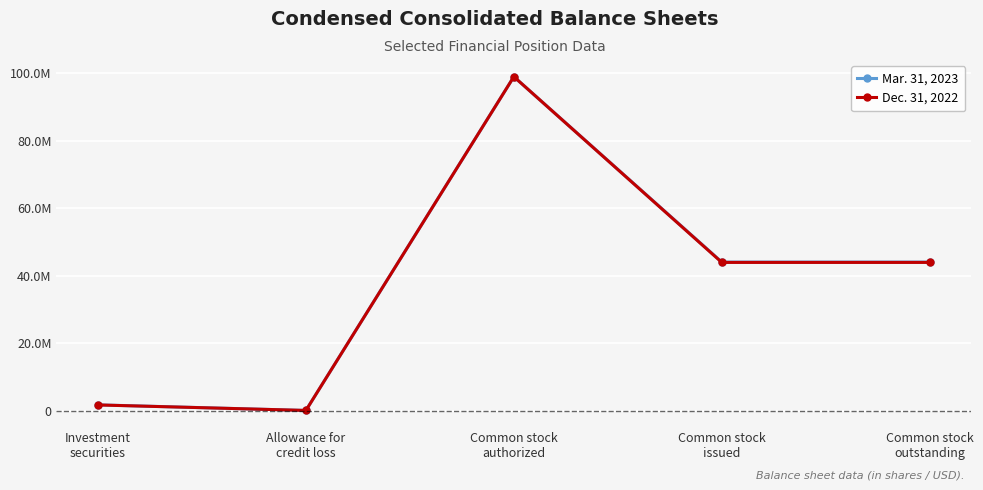

Which series has the widest spread of values?

Mar. 31, 2023